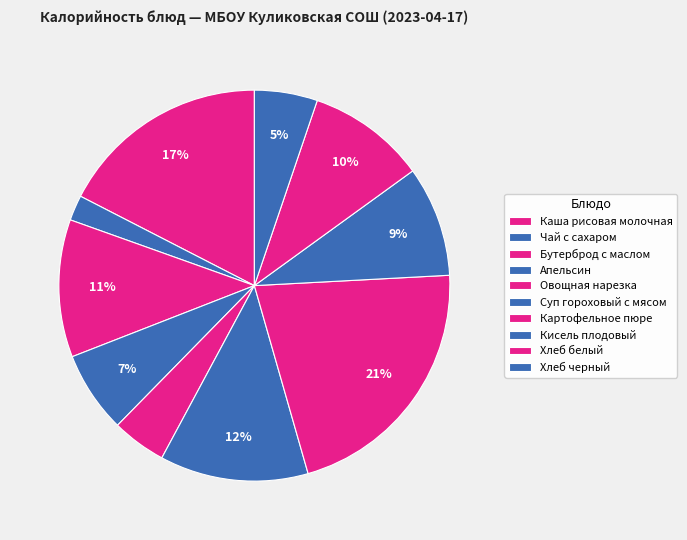

Which has a higher value, Кисель плодовый or Апельсин?

Кисель плодовый